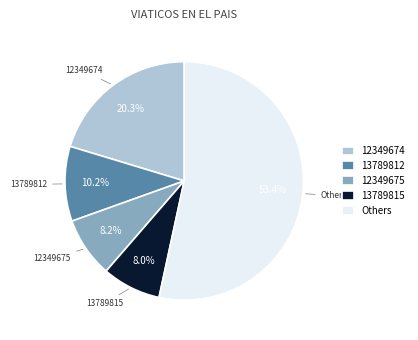

What is the ratio of the value at 12349674 to the value at Others?

0.4